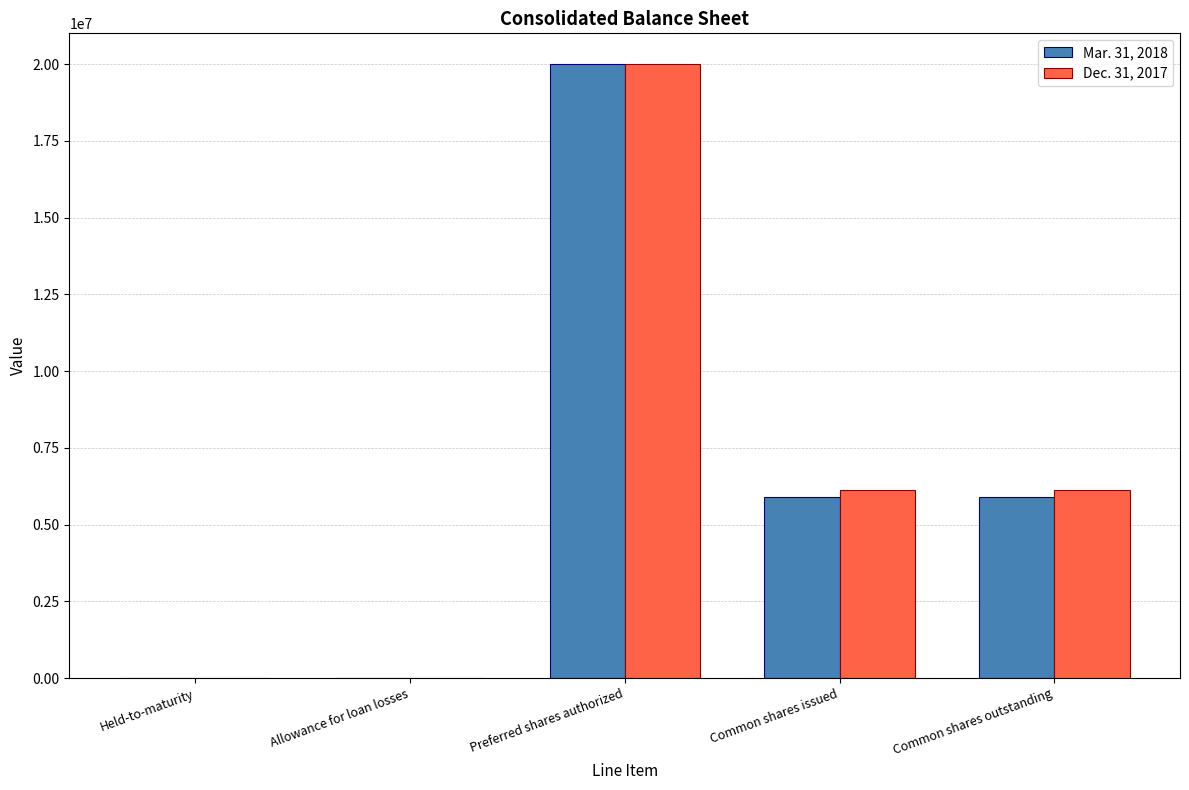

Which category has the highest value across all series?

Preferred shares authorized